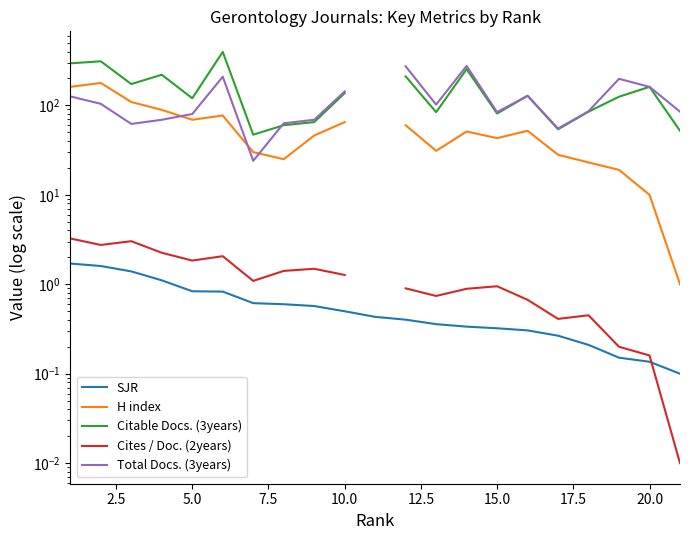

True or false: H index has more than 0 interior local peaks.

True